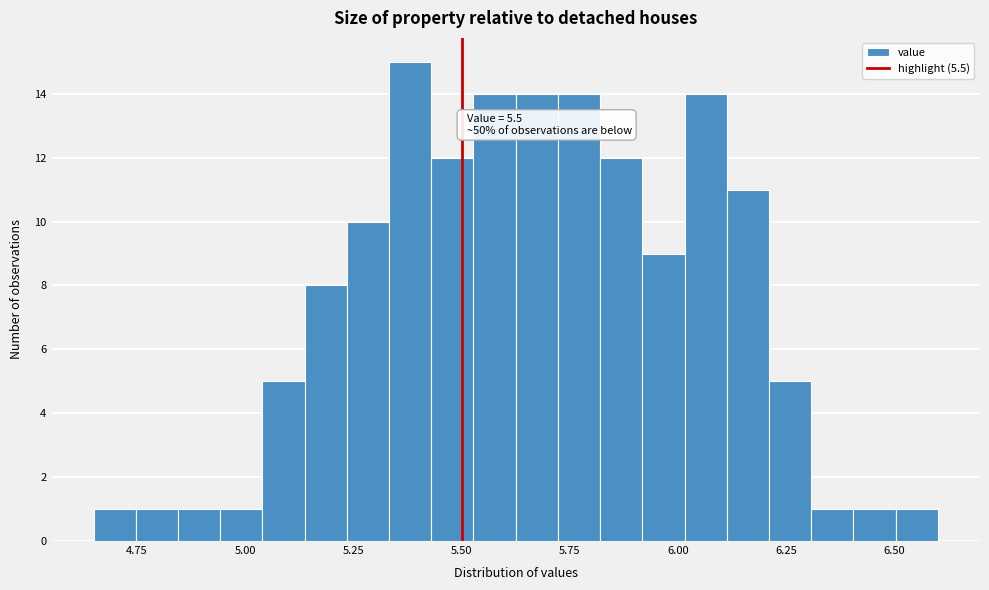

Around what value on the x-axis is the tallest bar? Give the approximate position of its centre, as read against the axis.

5.40